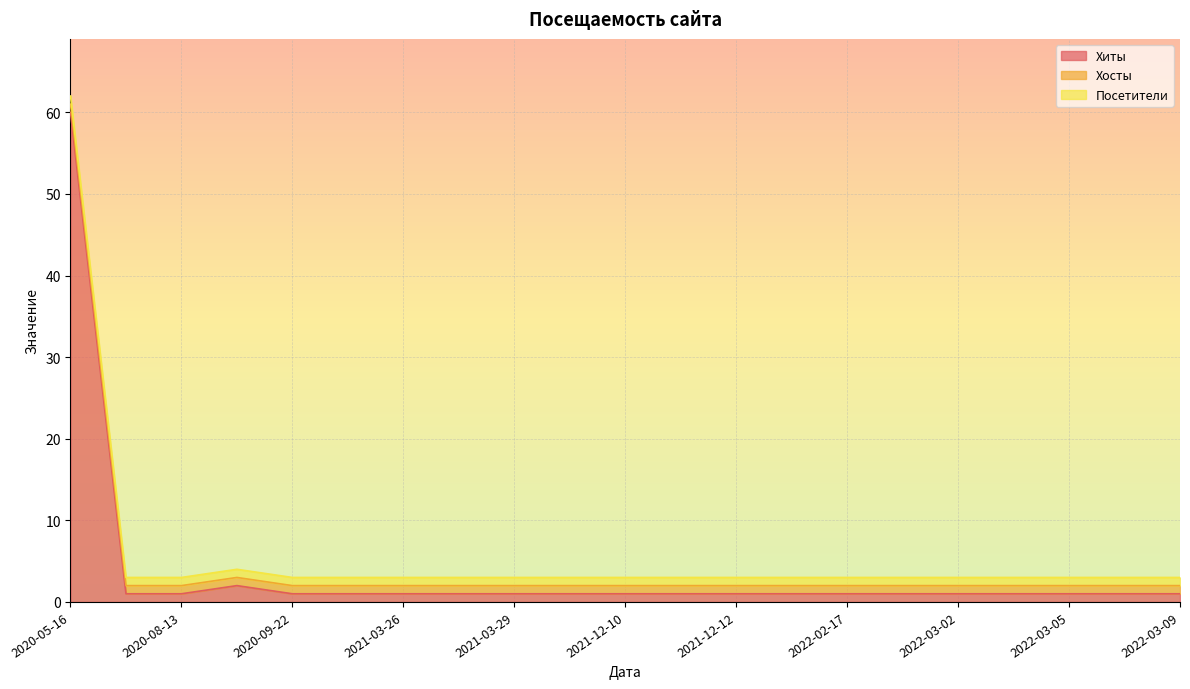

At 2022-02-05, list the series in order from smallest to largest.

Хиты, Хосты, Посетители